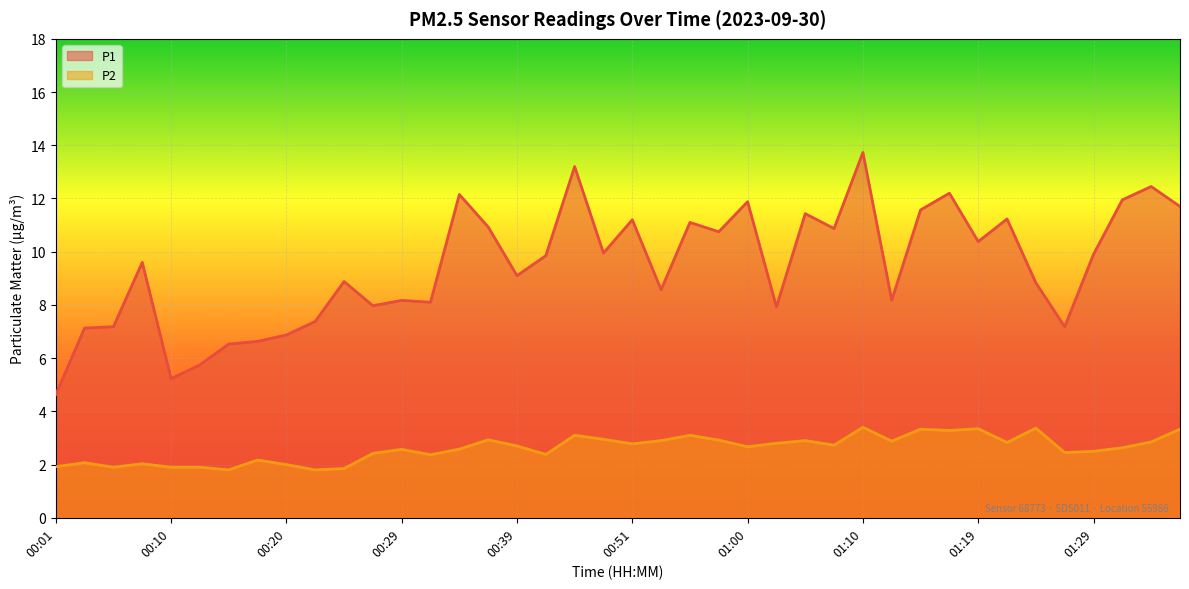

Is it true that P2 equals 3.2 at 00:01?

False